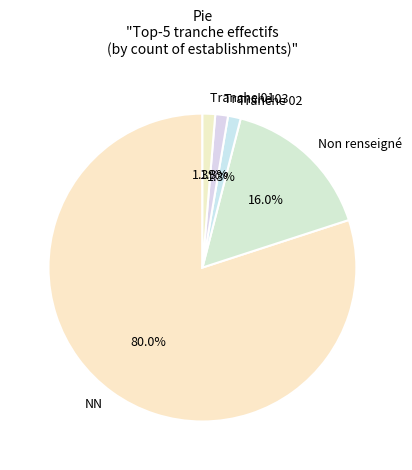

Which category has the biggest portion of the pie?

NN